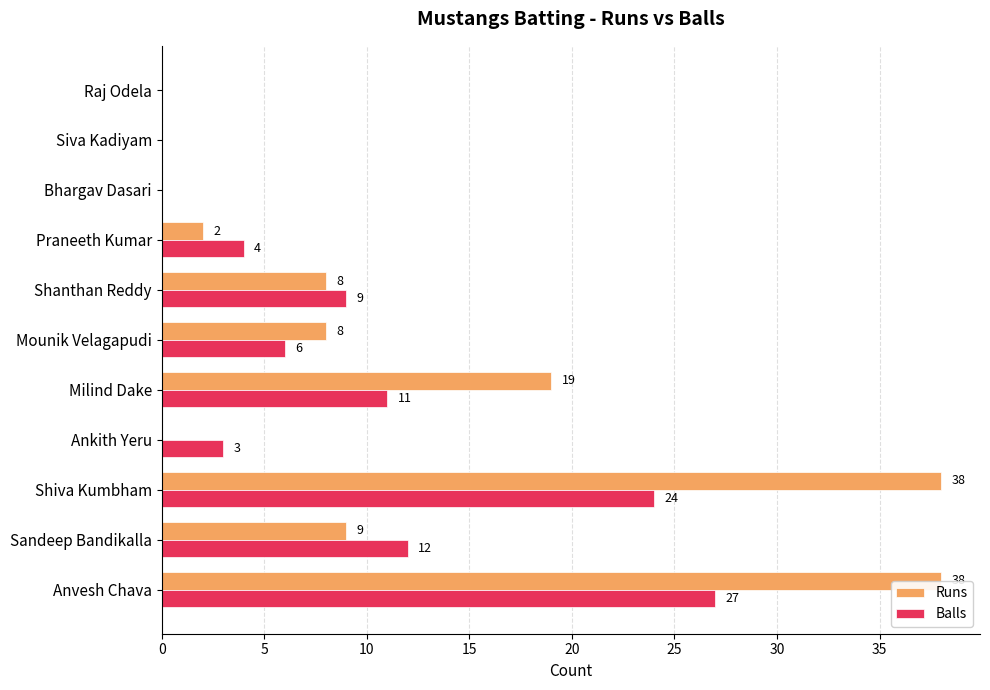

What are all the series names shown in the legend?

Runs, Balls